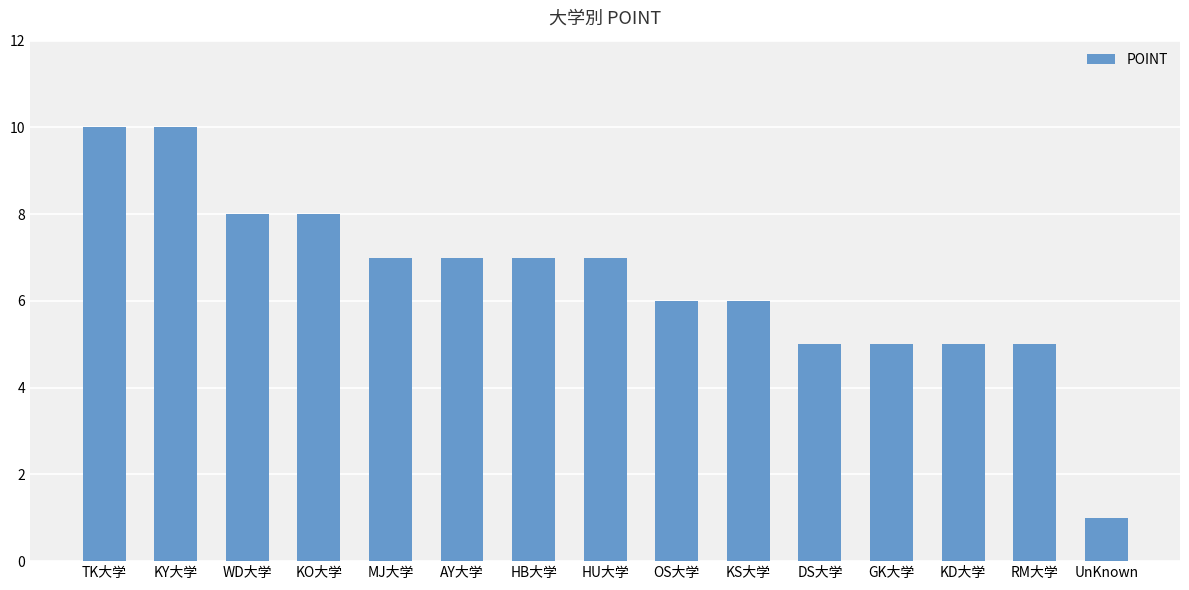

Reading left to right, what are all the values shown in this chart?

10	10	8	8	7	7	7	7	6	6	5	5	5	5	1